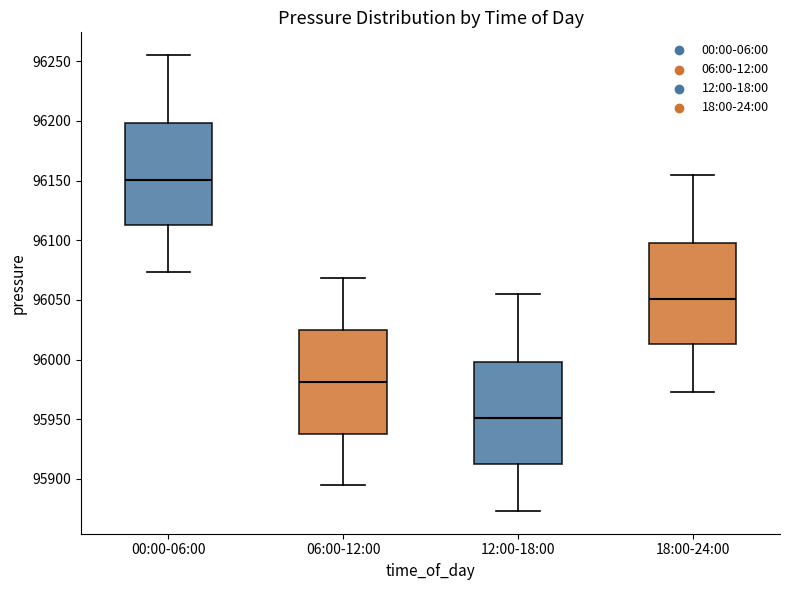

Where is the upper edge of the box for 12:00-18:00 on the y-axis? The values are not printed on the chart, so give them approximately, as read against the axis.

96000